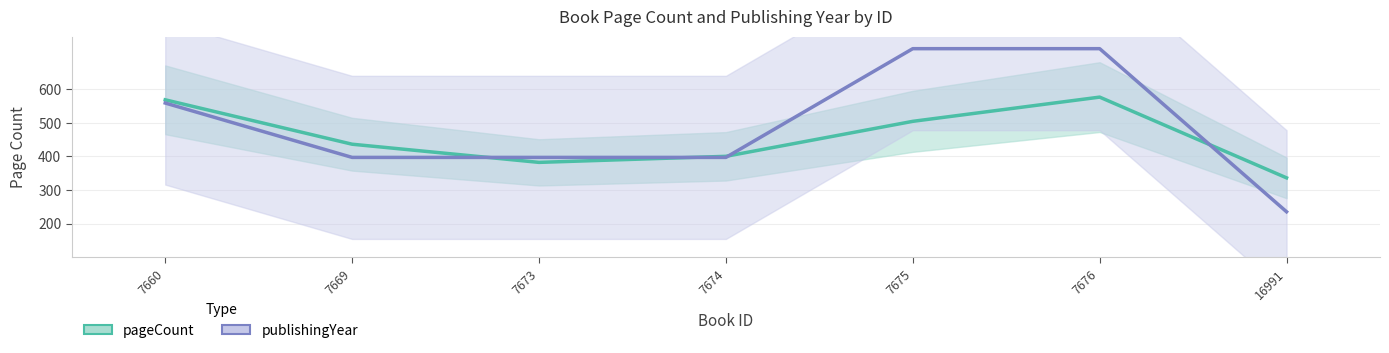

The value of pageCount at 7673 is 382.0. True or false?

True